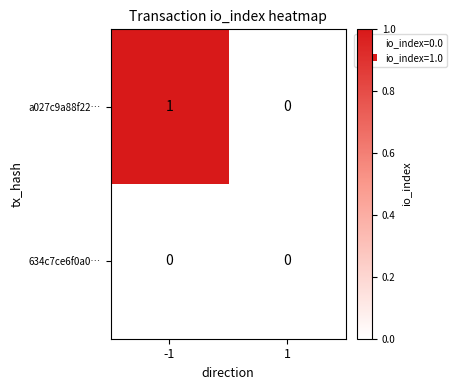

True or false: 634c7ce6f0a0… has a value of 0 at 1.

True